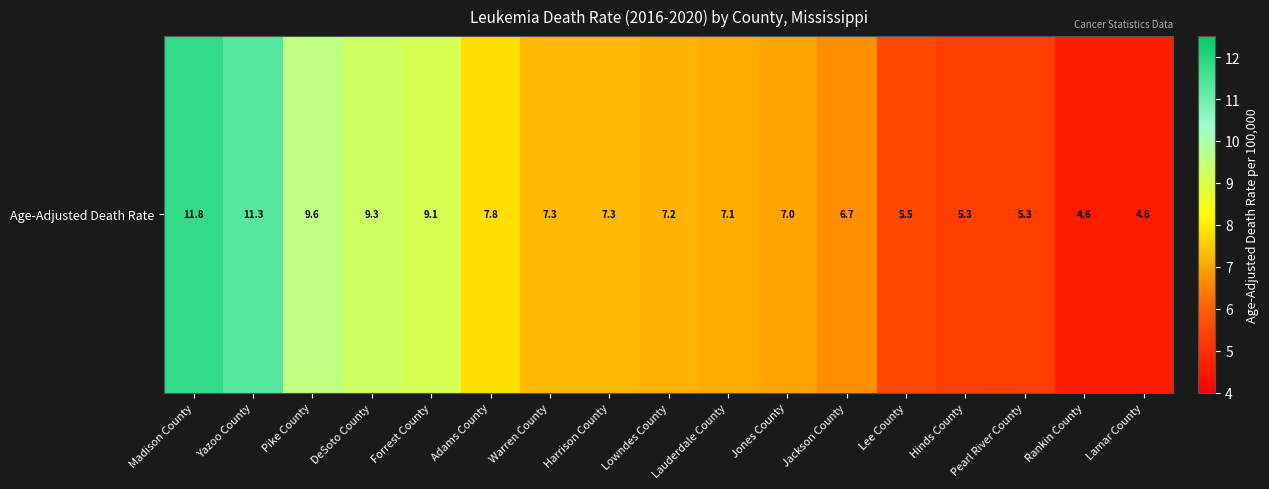

Reading right to left, transcribe all the data shown in this chart.

Lamar County=4.6	Rankin County=4.6	Pearl River County=5.3	Hinds County=5.3	Lee County=5.5	Jackson County=6.7	Jones County=7.0	Lauderdale County=7.1	Lowndes County=7.2	Harrison County=7.3	Warren County=7.3	Adams County=7.8	Forrest County=9.1	DeSoto County=9.3	Pike County=9.6	Yazoo County=11.3	Madison County=11.8